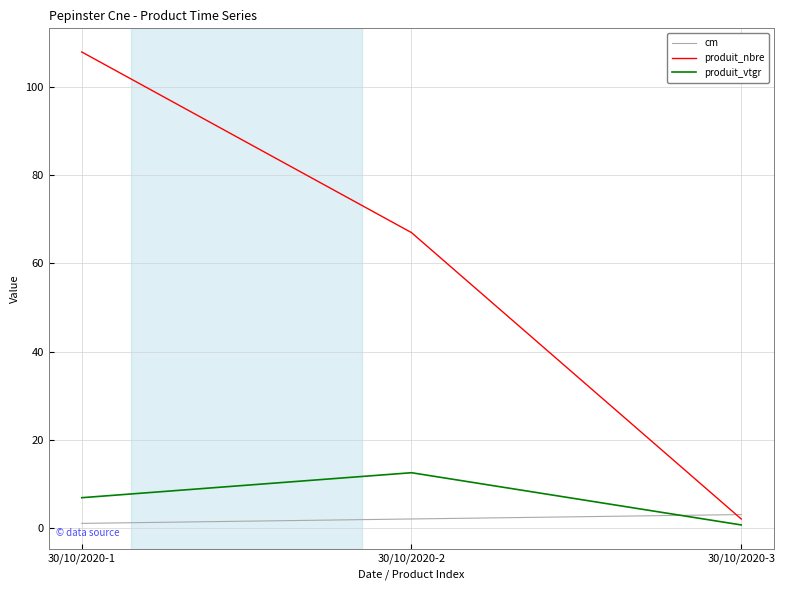

How many values in the produit_vtgr series exceed 6?

2